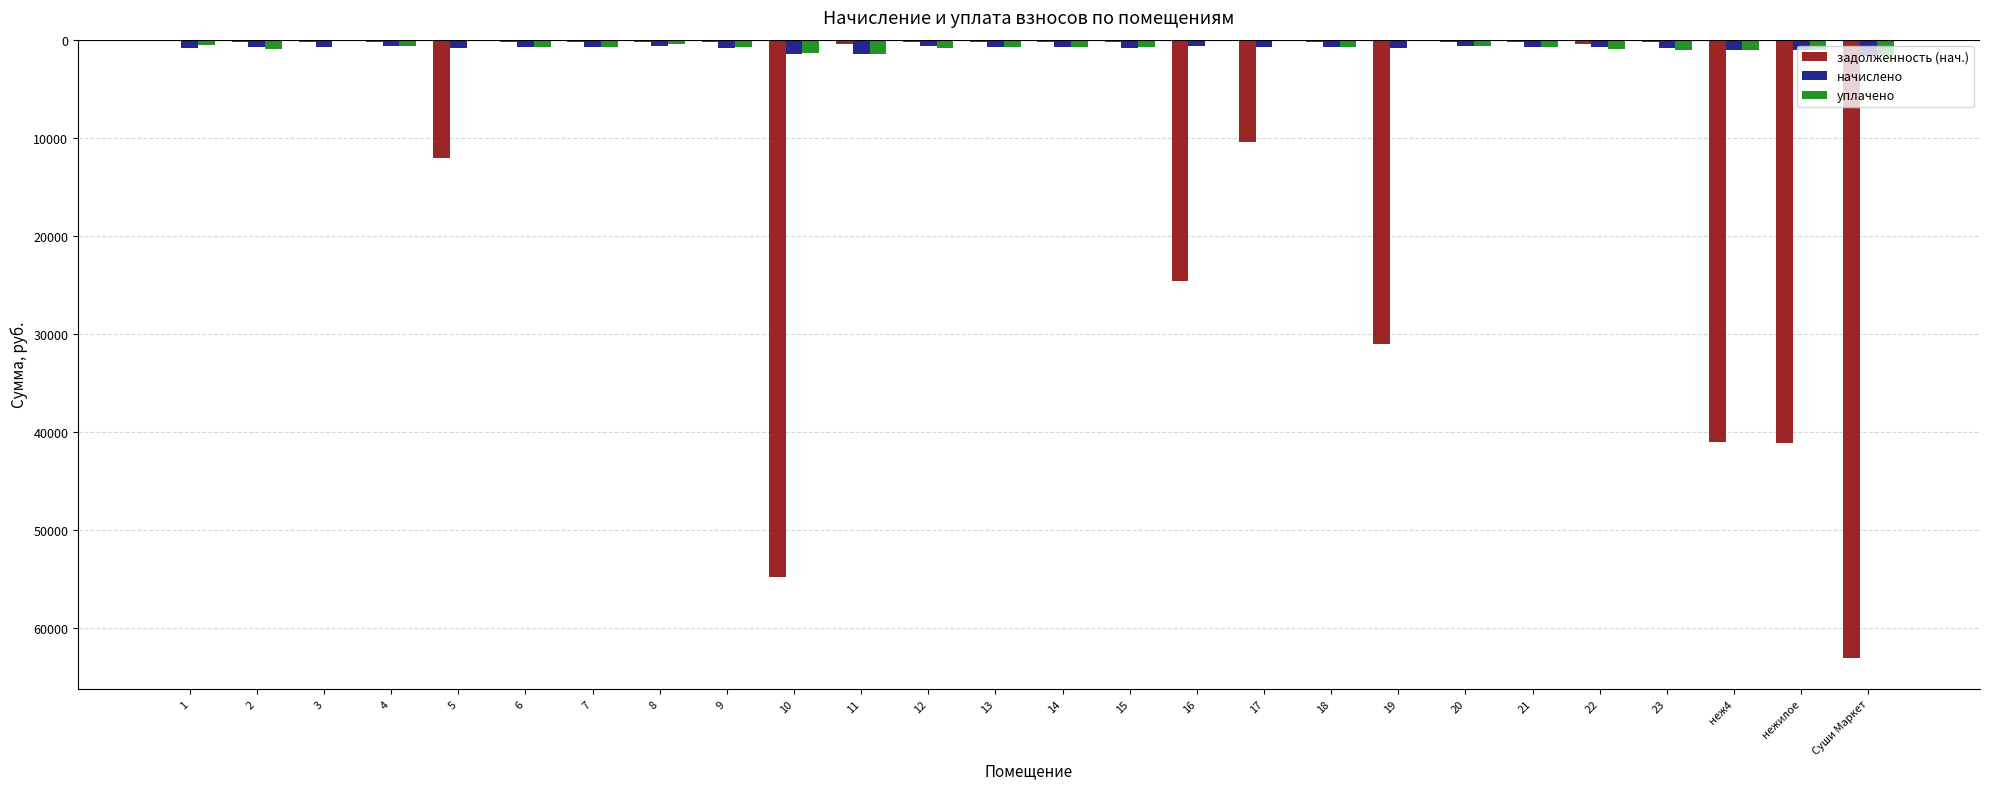

What is the label of the 11th bar from the left?

11